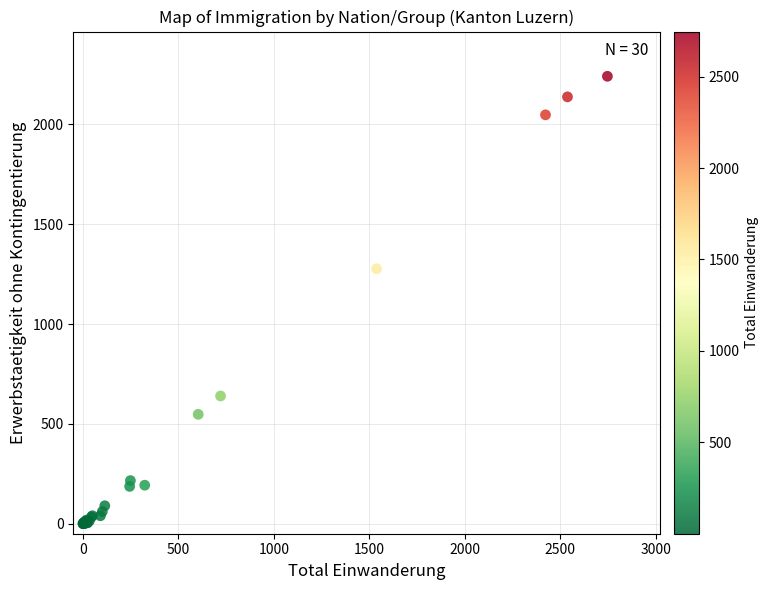

What Y value in the scatter plot is closest to 1120?

1277